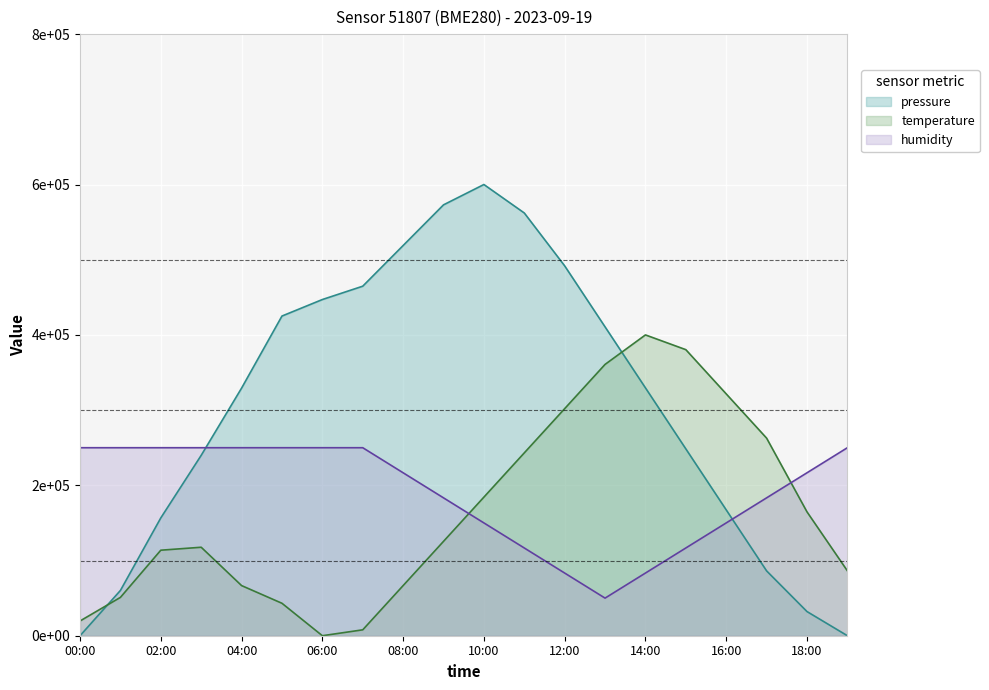

What is the label of the 20th point from the left?

19:00